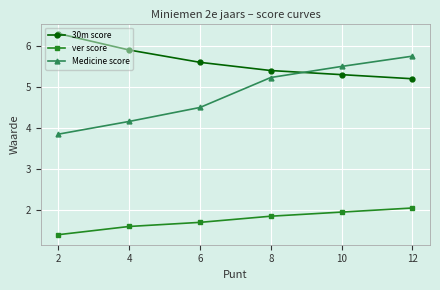

At 6, list the series in order from smallest to largest.

ver score, Medicine score, 30m score